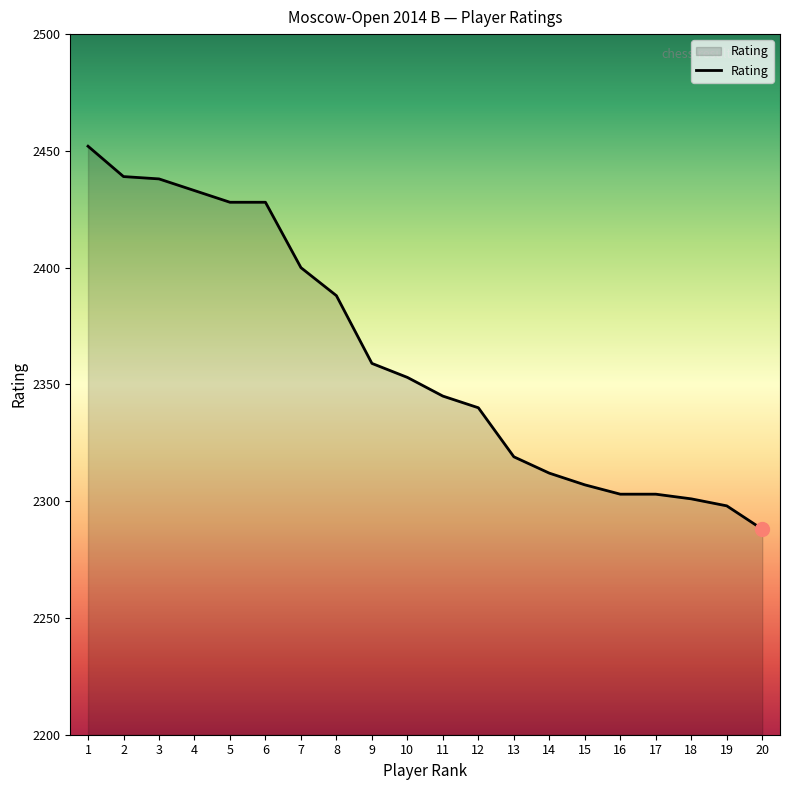

True or false: the data shows 2288 at 20.

True